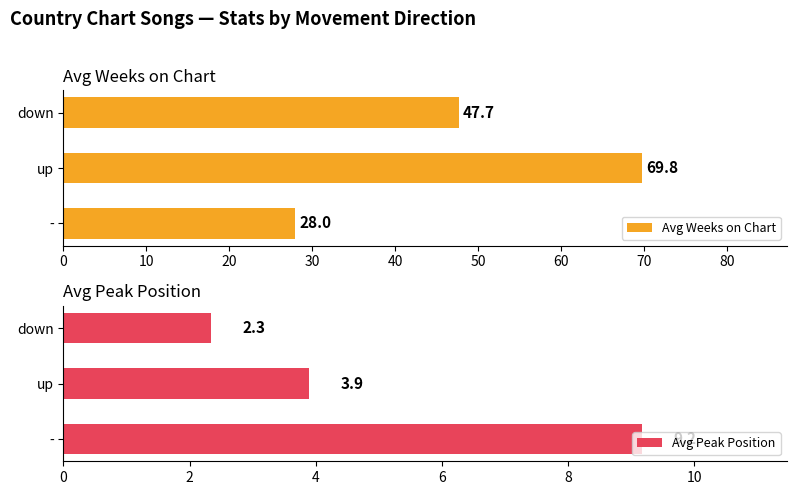

Is it true that Avg Weeks on Chart equals 28.0 at -?

True